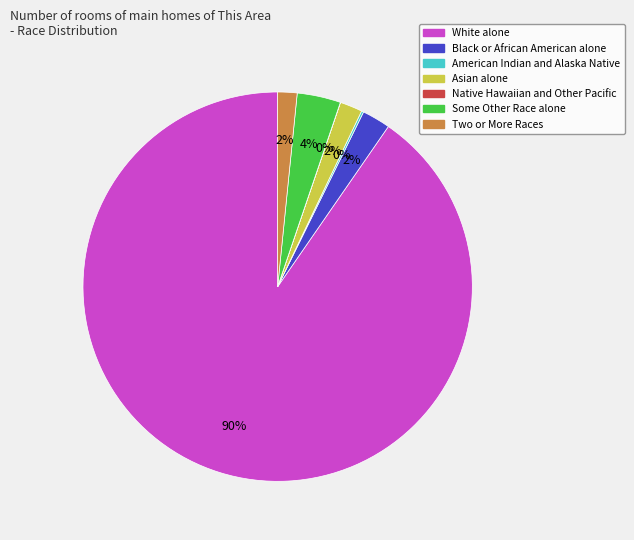

To the nearest percent, what is the combined percentage of White alone and Some Other Race alone?

94%